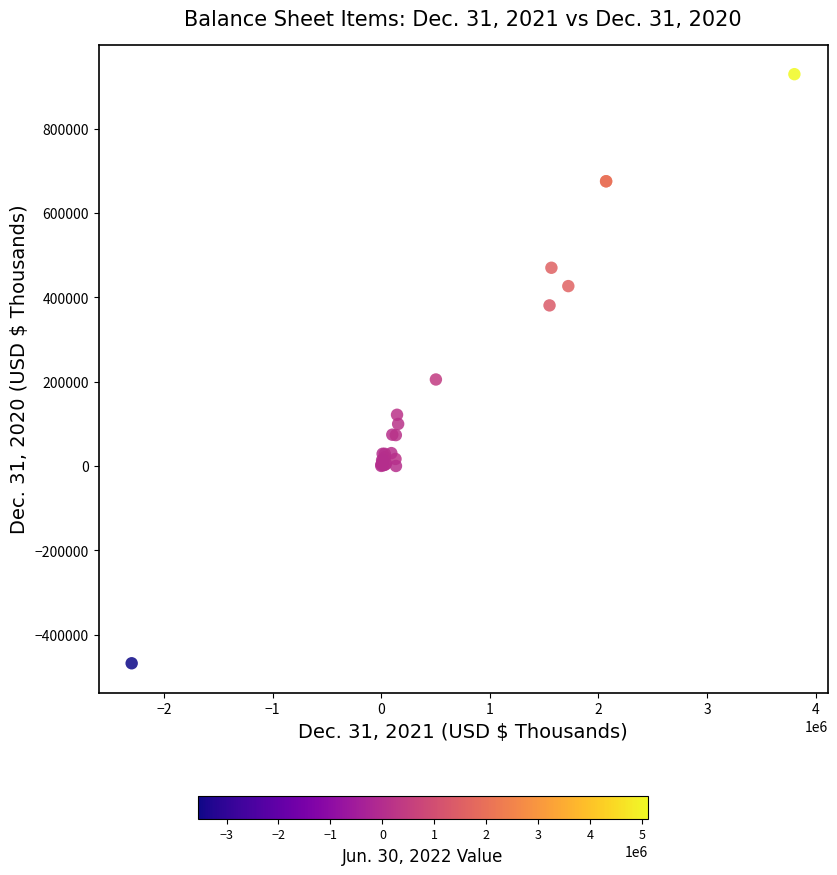

What Y value in the scatter plot is closest to 230623?

205101